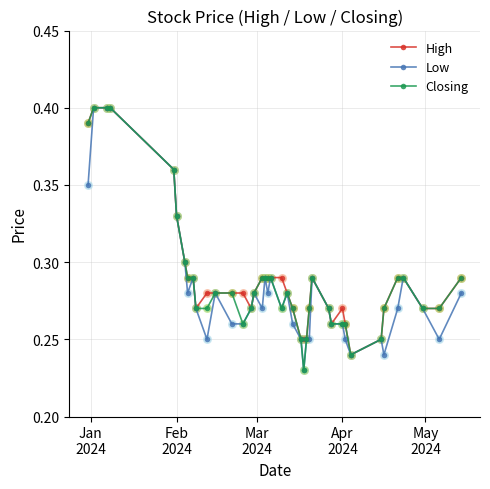

At how many categories does at least one series exceed 0?

40